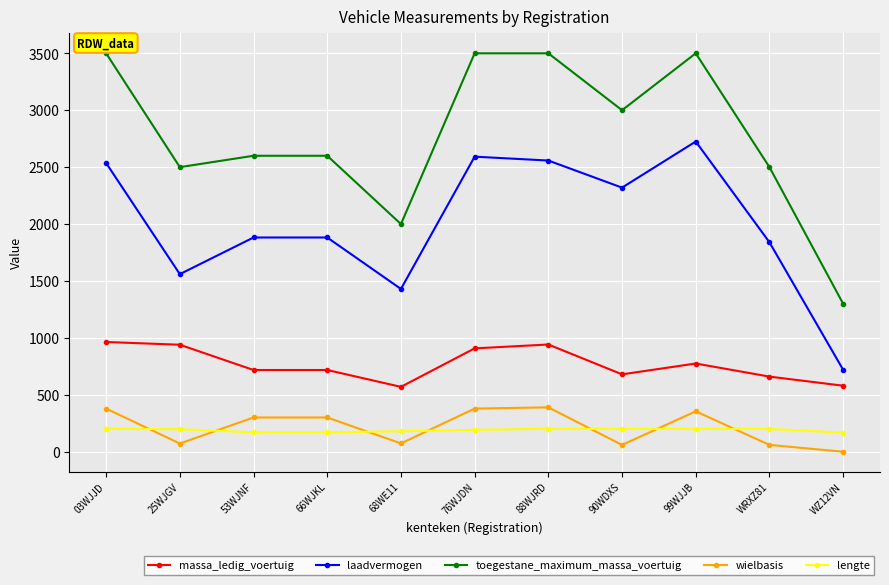

Which series has the largest range (max minus min)?

toegestane_maximum_massa_voertuig